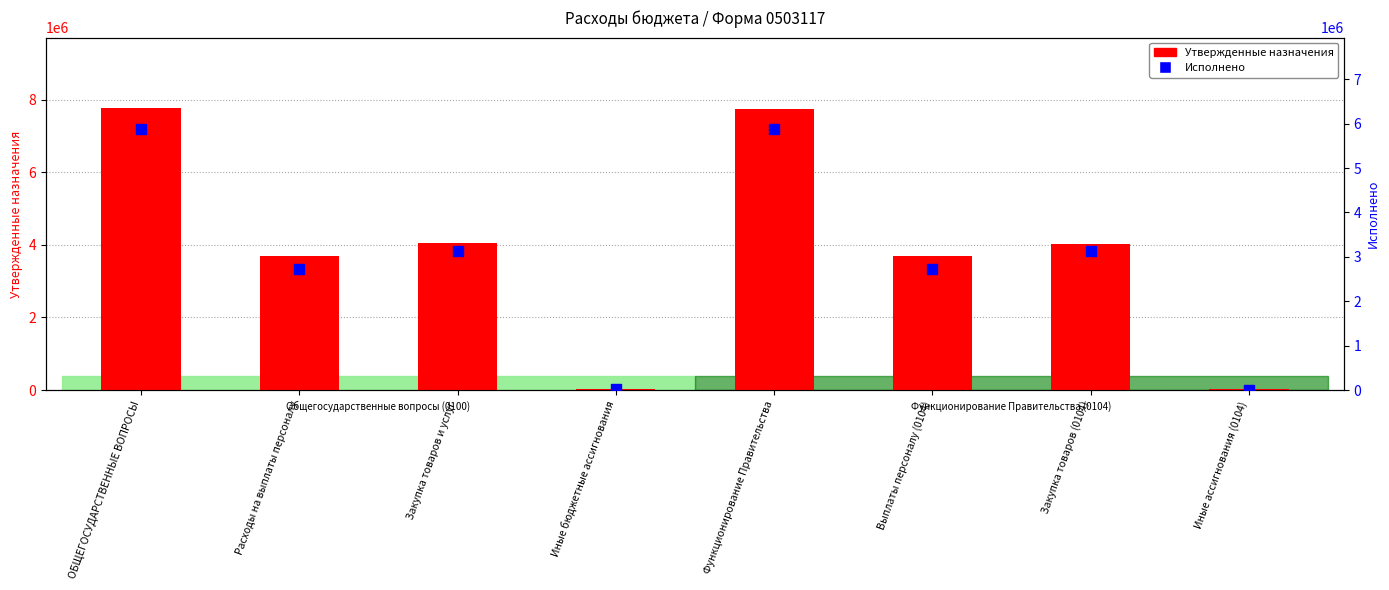

At how many categories does at least one series exceed 6675229?

2